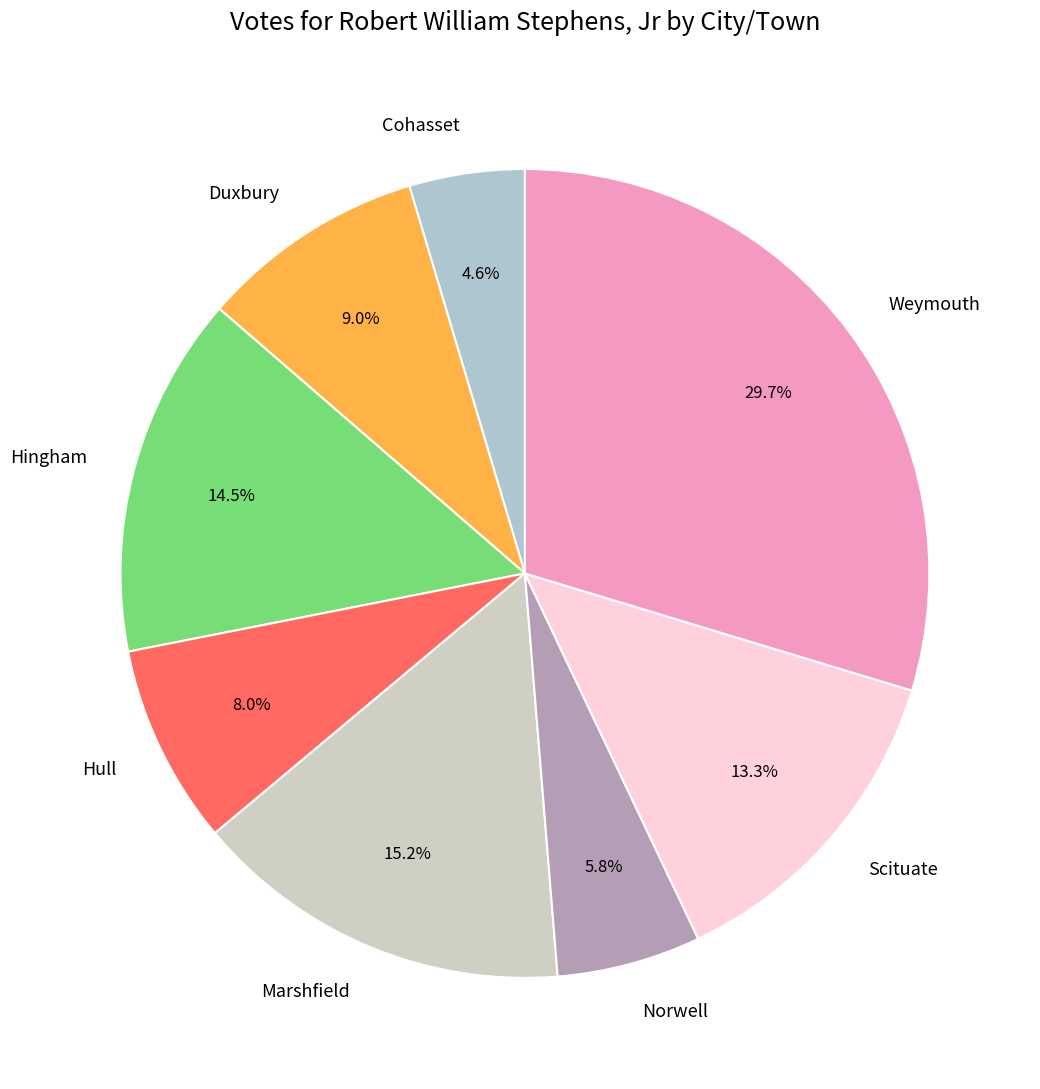

What is the smallest slice in the pie chart?

Cohasset